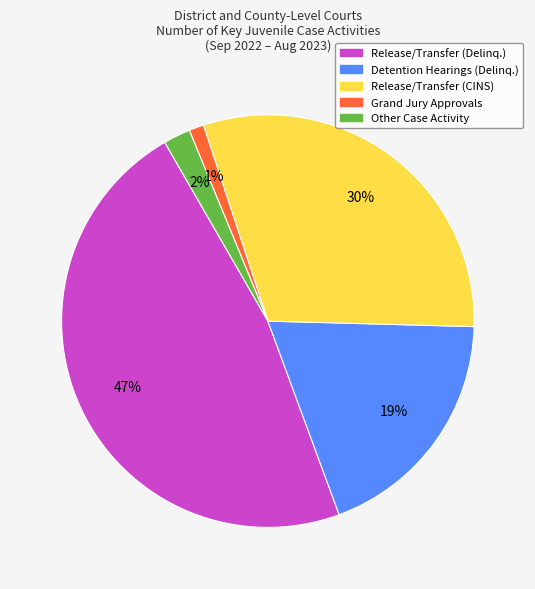

To the nearest percent, what is the average slice percentage?

20%